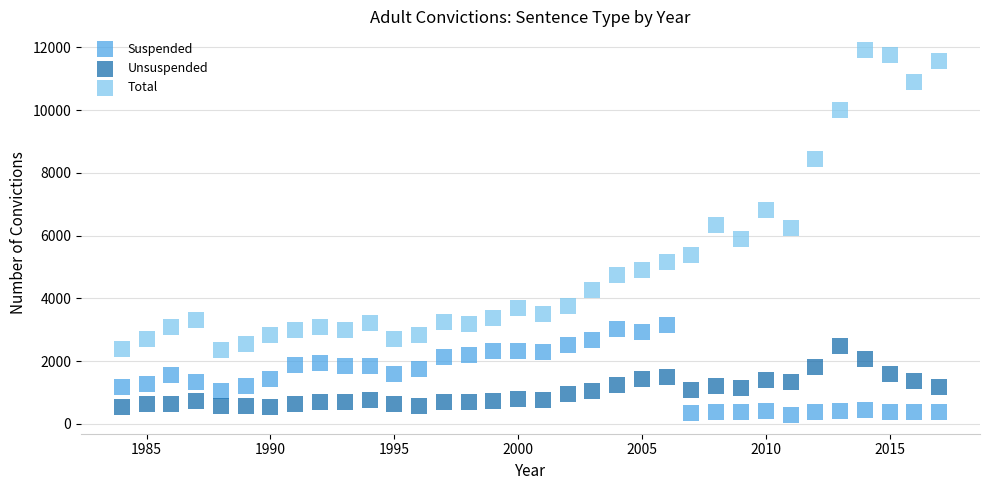

Across all data points, what is the range of X values (max minus min)?

33